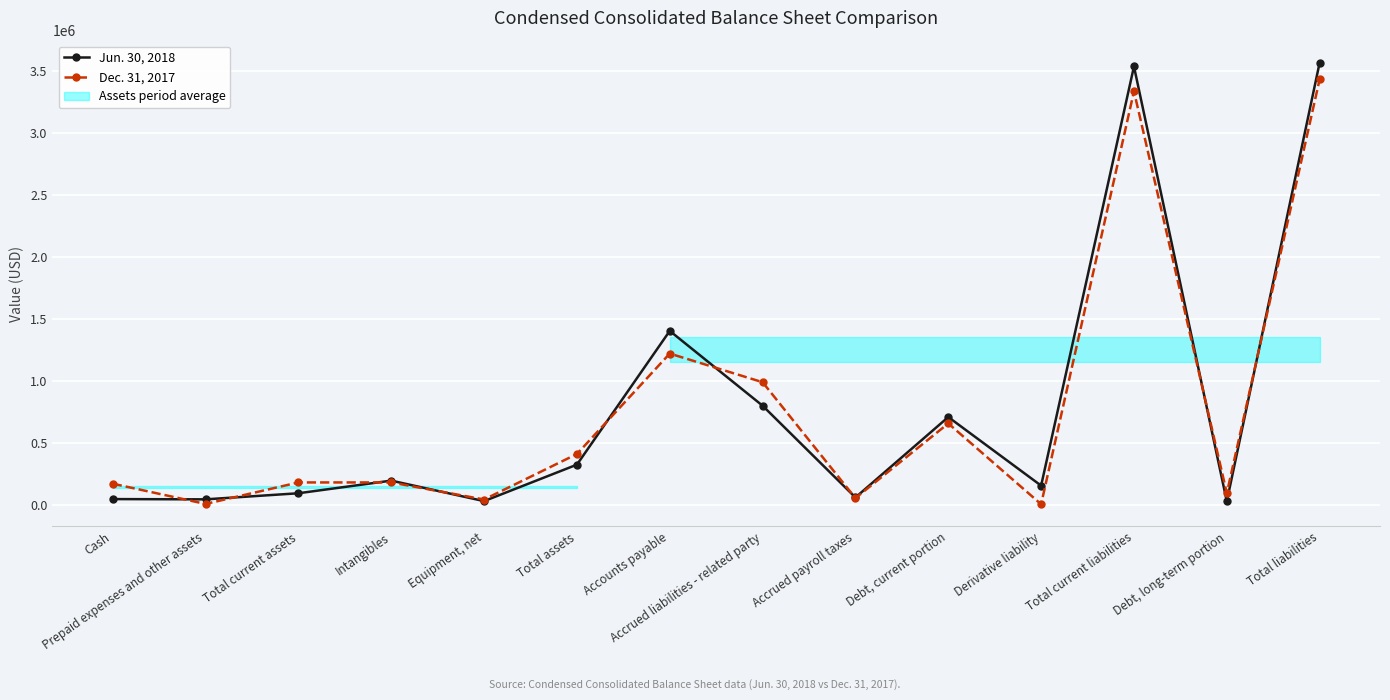

Rank the categories by Dec. 31, 2017 value from highest to lowest.

Total liabilities, Total current liabilities, Accounts payable, Accrued liabilities - related party, Debt, current portion, Total assets, Intangibles, Total current assets, Cash, Debt, long-term portion, Accrued payroll taxes, Equipment, net, Prepaid expenses and other assets, Derivative liability